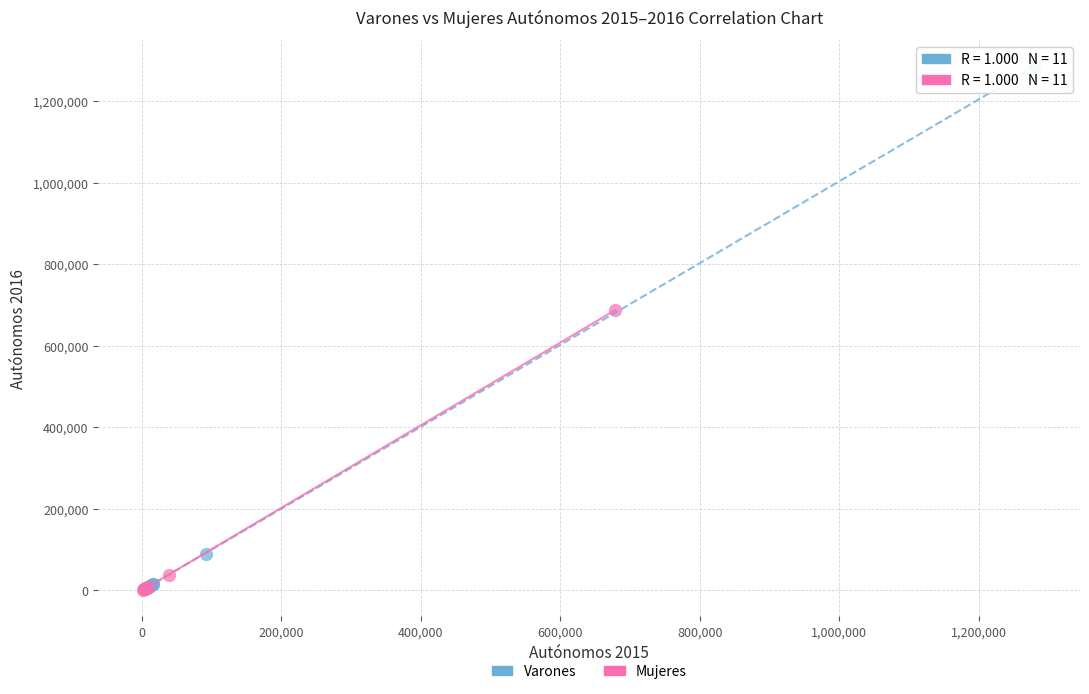

Which series reaches the maximum Y coordinate?

Varones